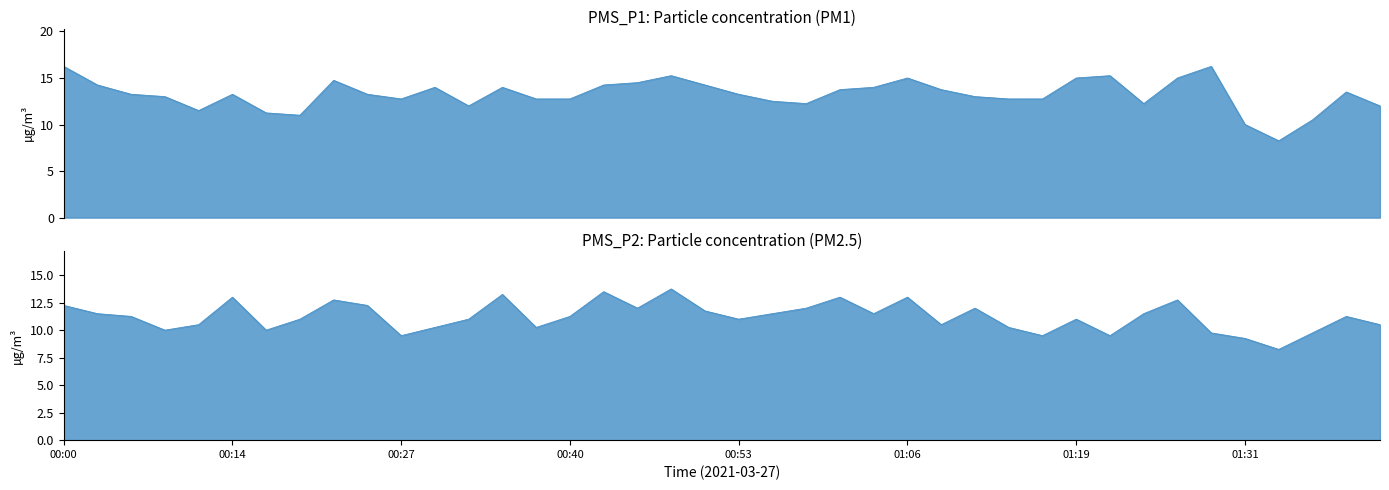

What is the difference between the highest and lowest values at 01:06?

2.0